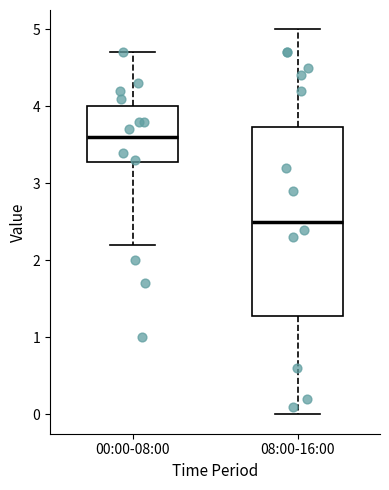

Which box's median line is the highest?

00:00-08:00